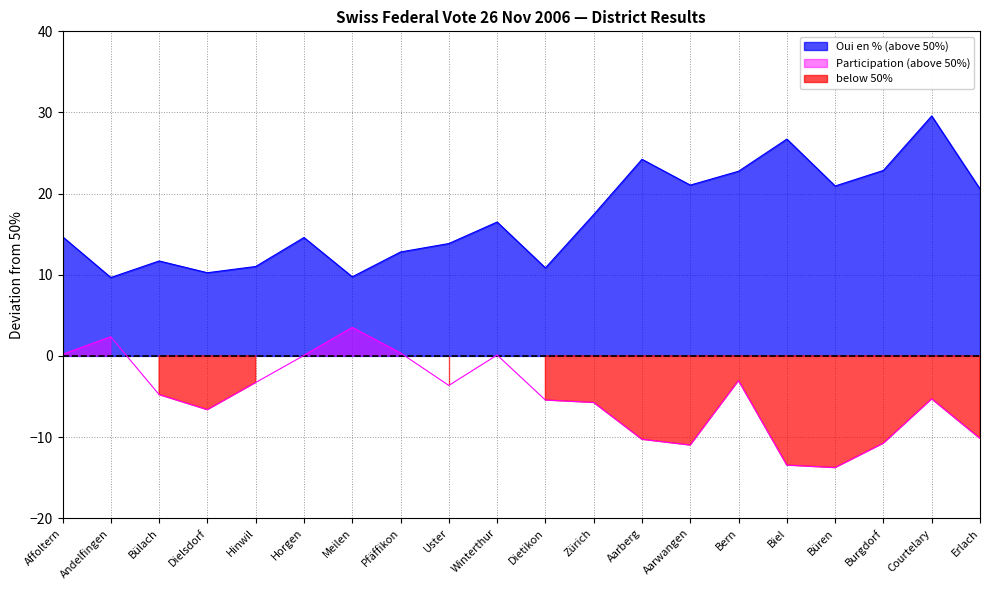

What is the value of the Oui en % point at the 8th from the left?

12.8